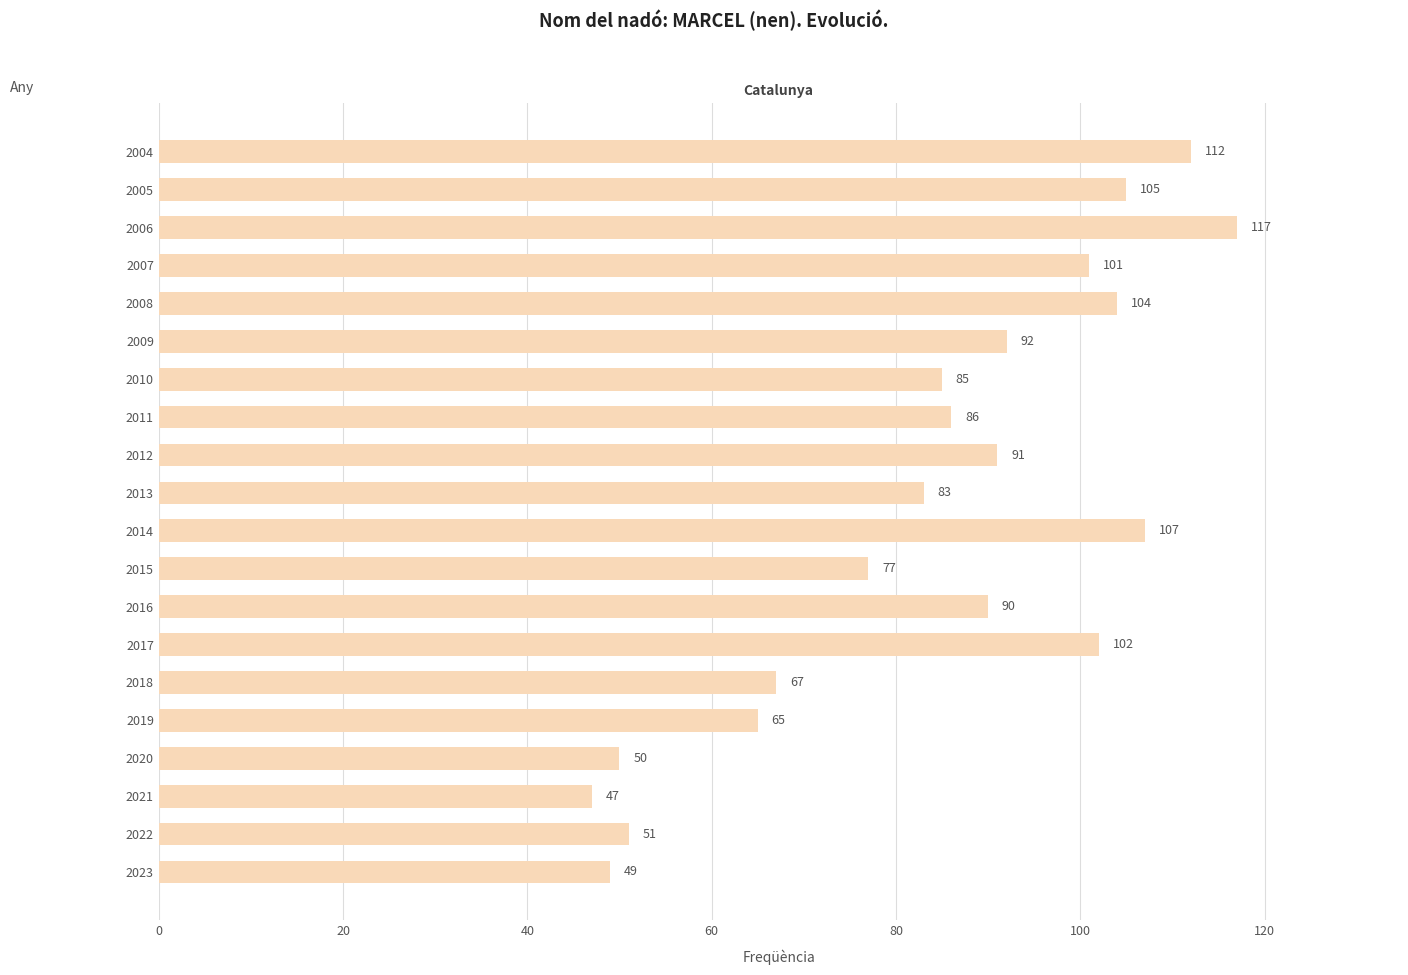

The value at 2015 is 77. True or false?

True